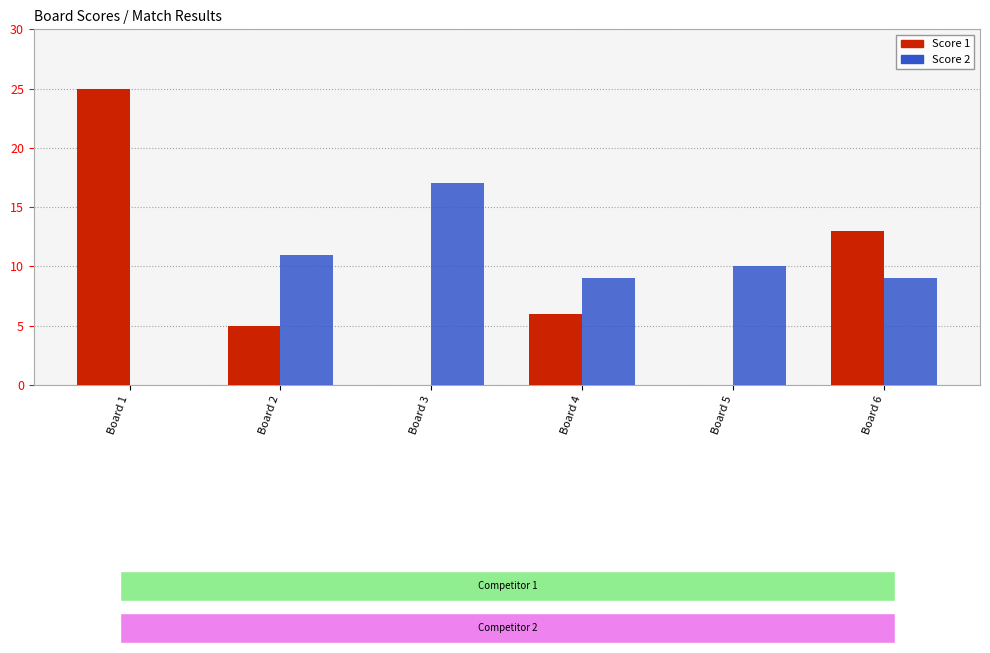

At which category is the sum across all series the highest?

Board 1